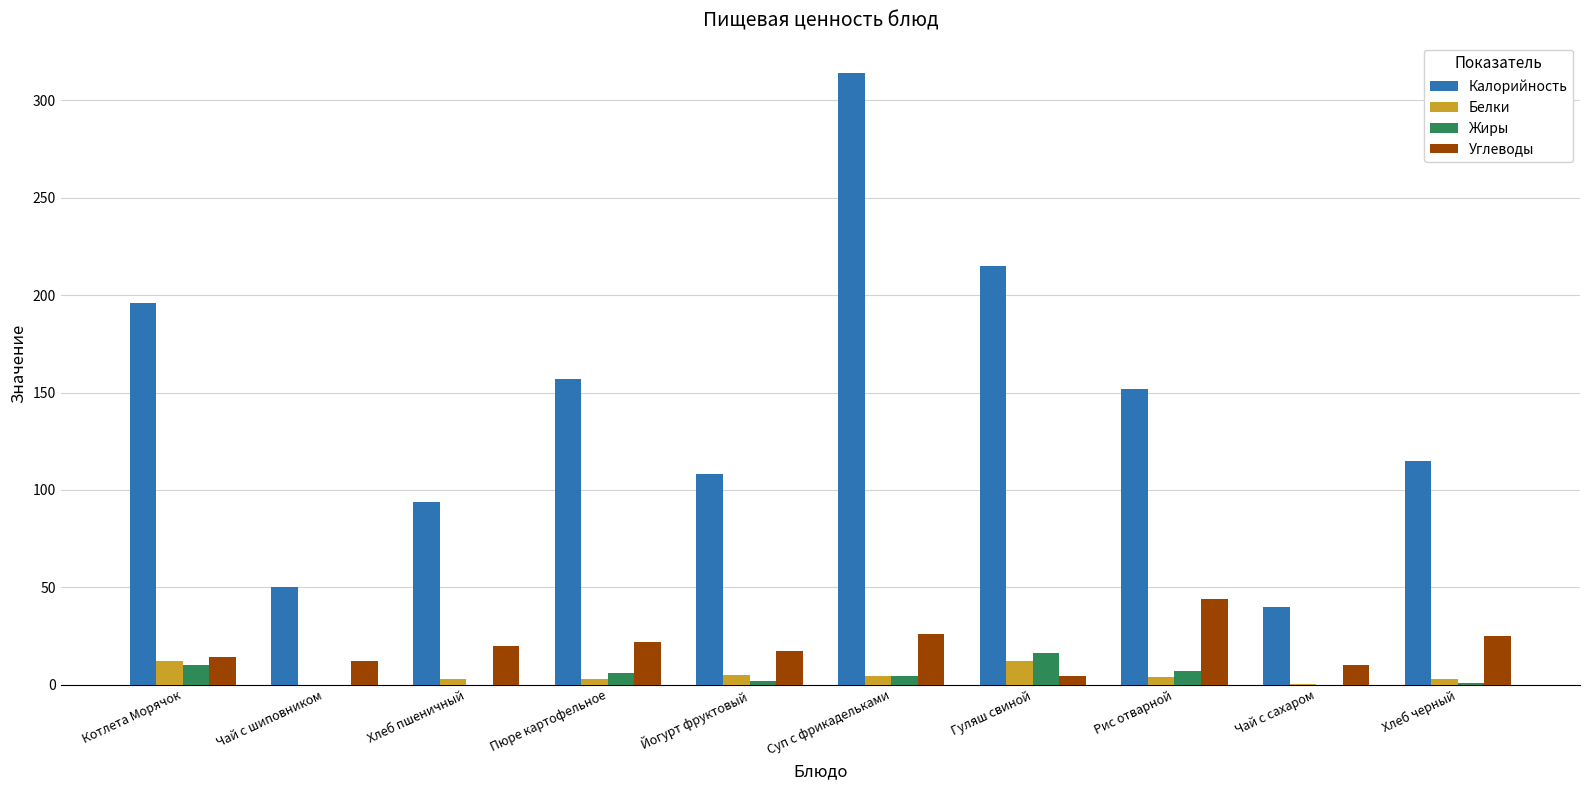

How many groups of bars are there?

10